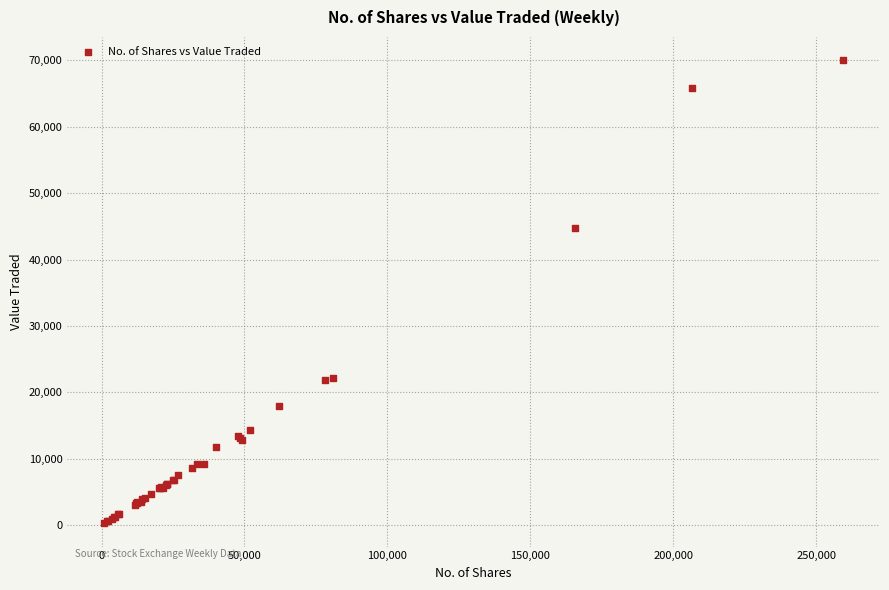

What Y value in the scatter plot is closest to 35149?

44733